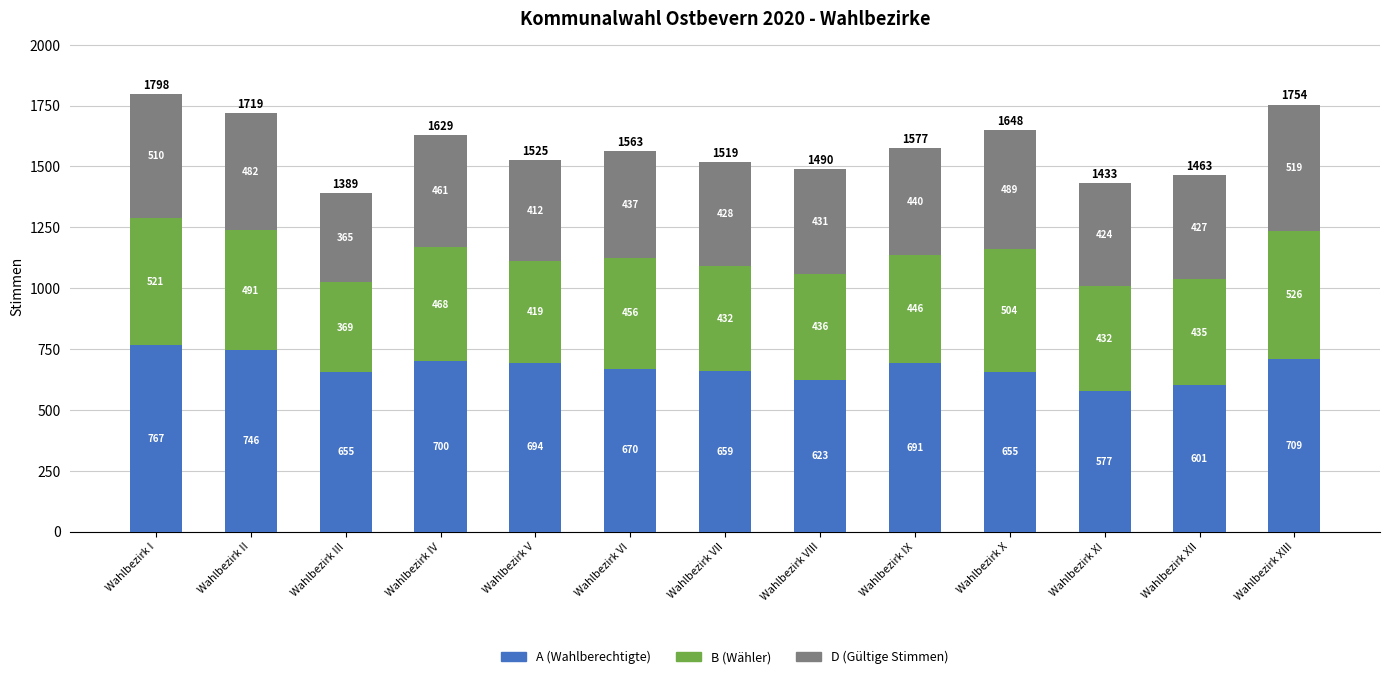

What is the value of the A (Wahlberechtigte) bar at the 6th from the left?

670